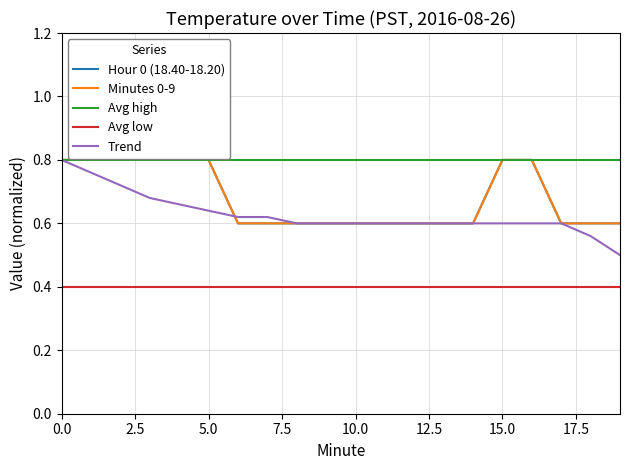

List the series in order of their peak value, highest first.

Hour 0 (18.40-18.20), Minutes 0-9, Avg high, Trend, Avg low